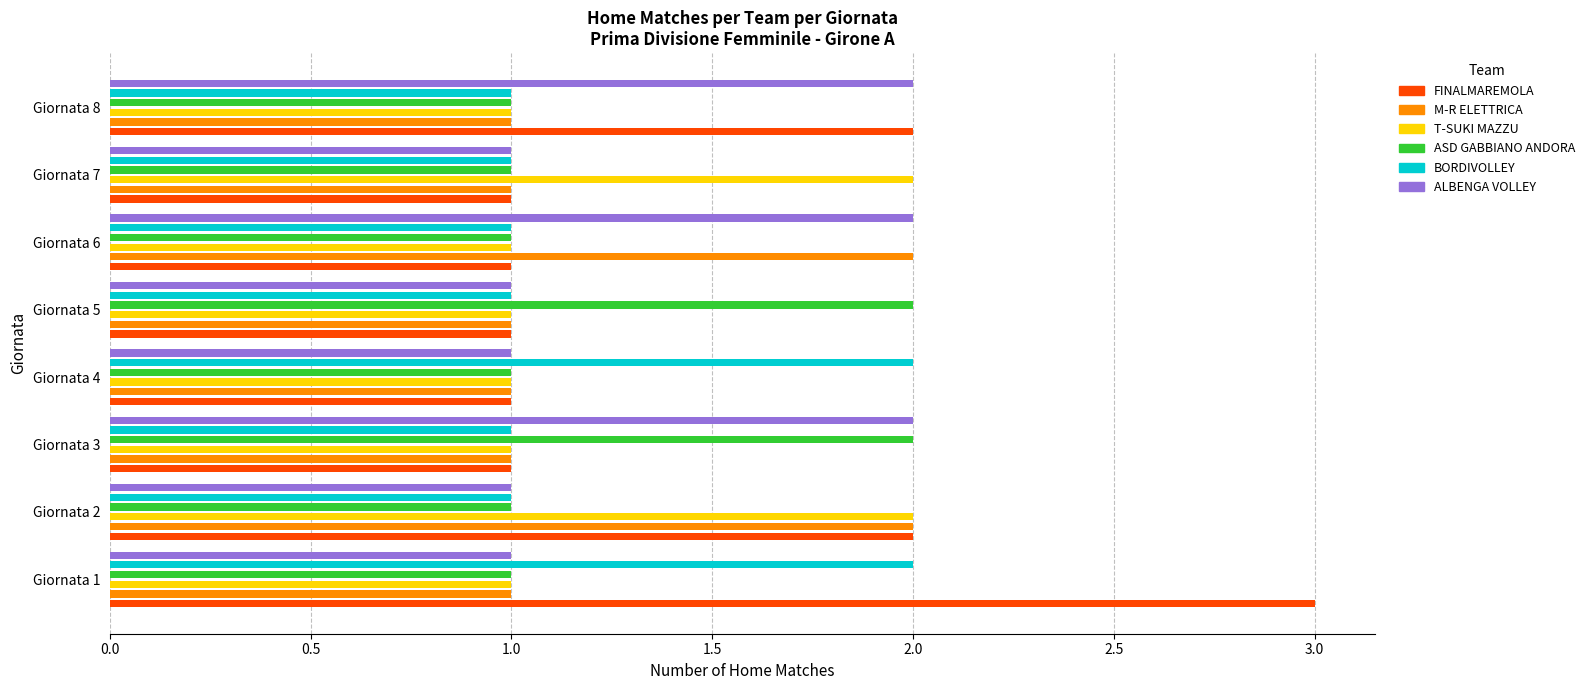

Which series has the largest range (max minus min)?

FINALMAREMOLA